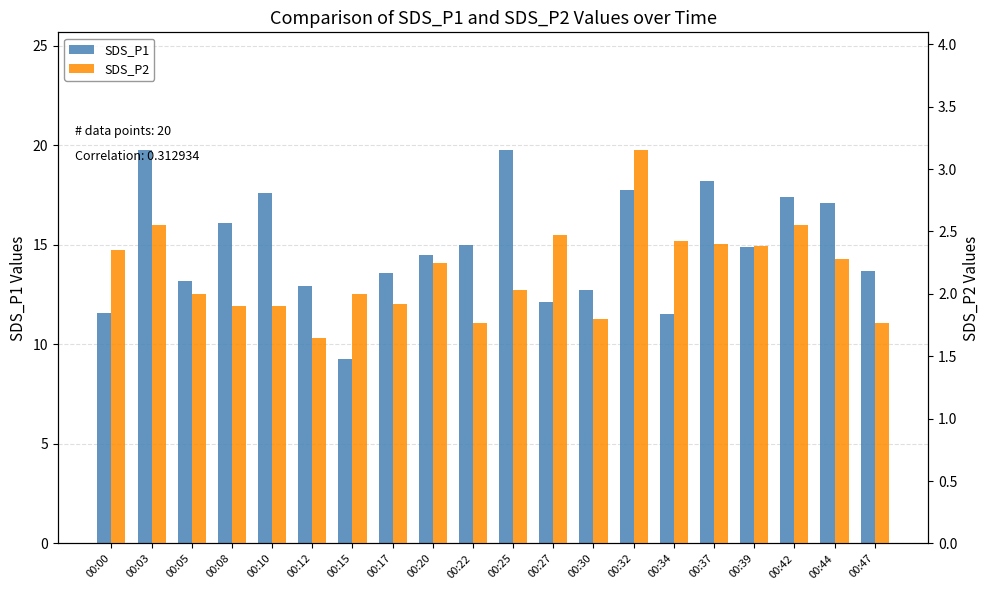

What is the maximum value shown in the chart?

19.8